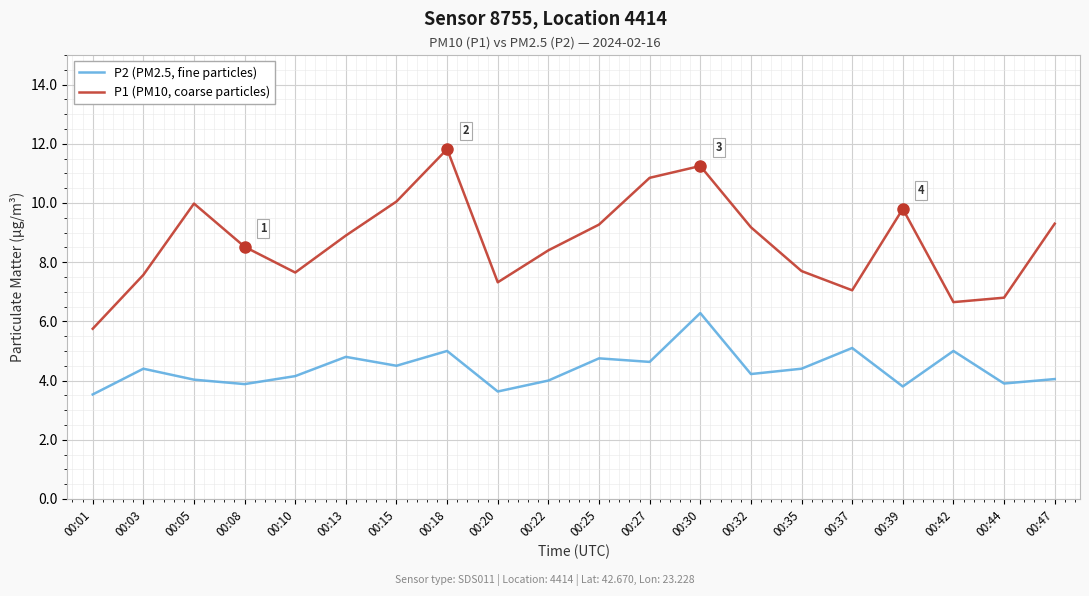

At 00:30, list the series in order from largest to smallest.

P1 (PM10, coarse particles), P2 (PM2.5, fine particles)